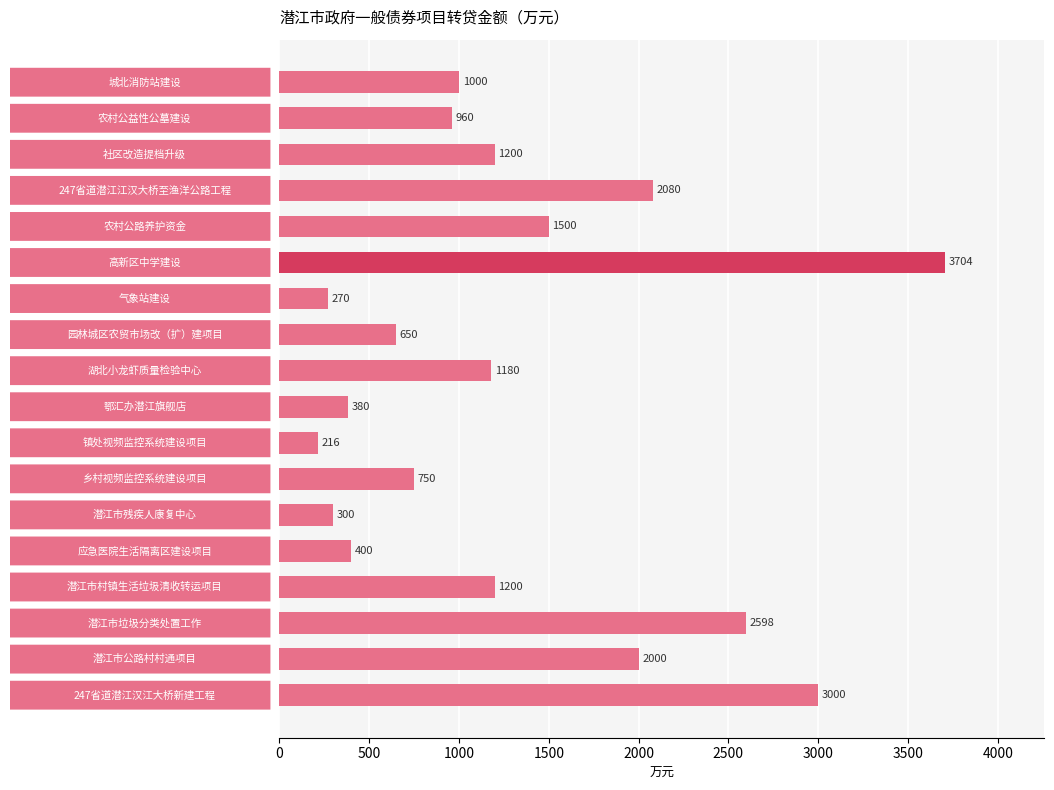

Does the chart contain any negative values?

No